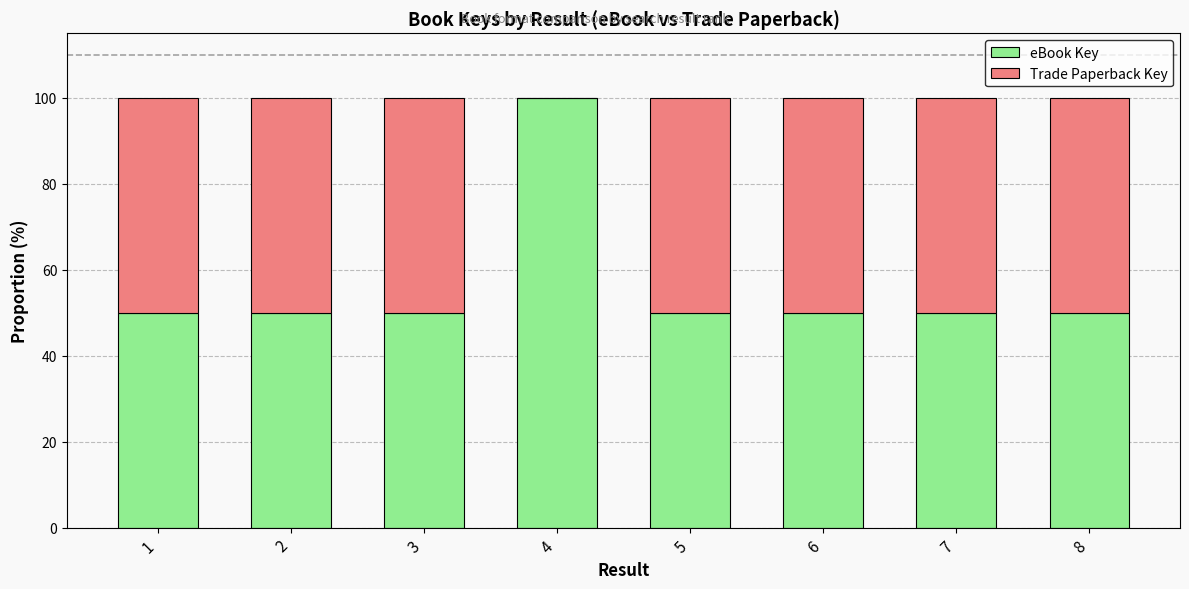

Are the bars grouped side by side (vs. stacked)?

No